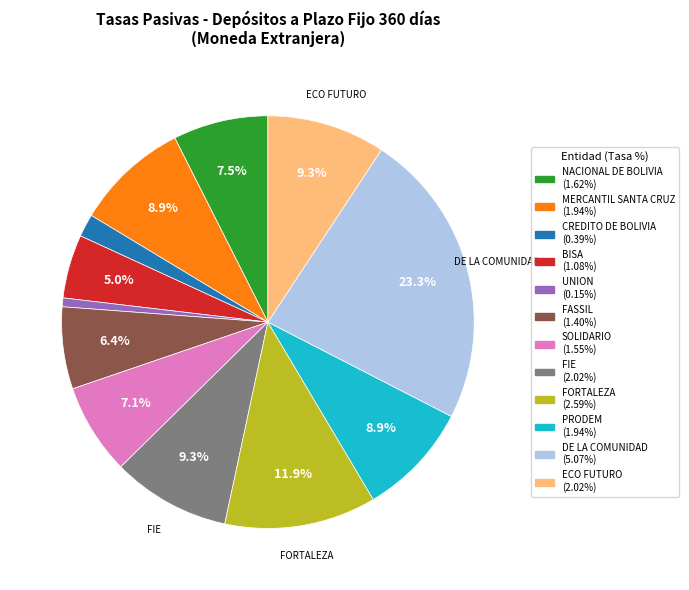

Is there a majority slice in this chart?

No